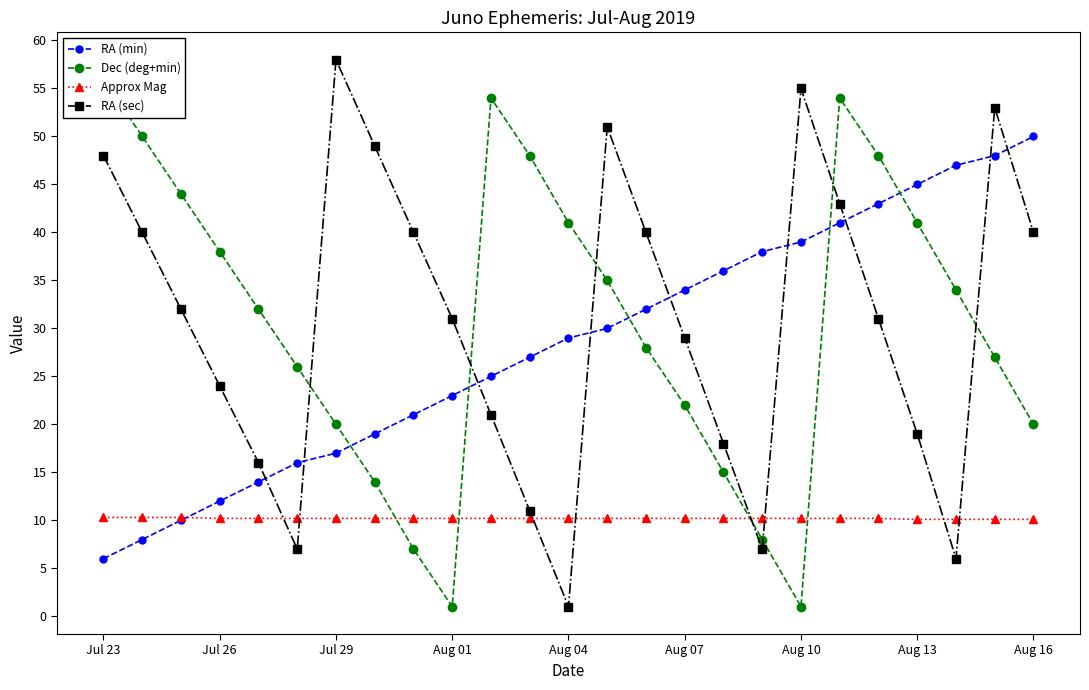

What is the sum of all RA (min) values?

710.0